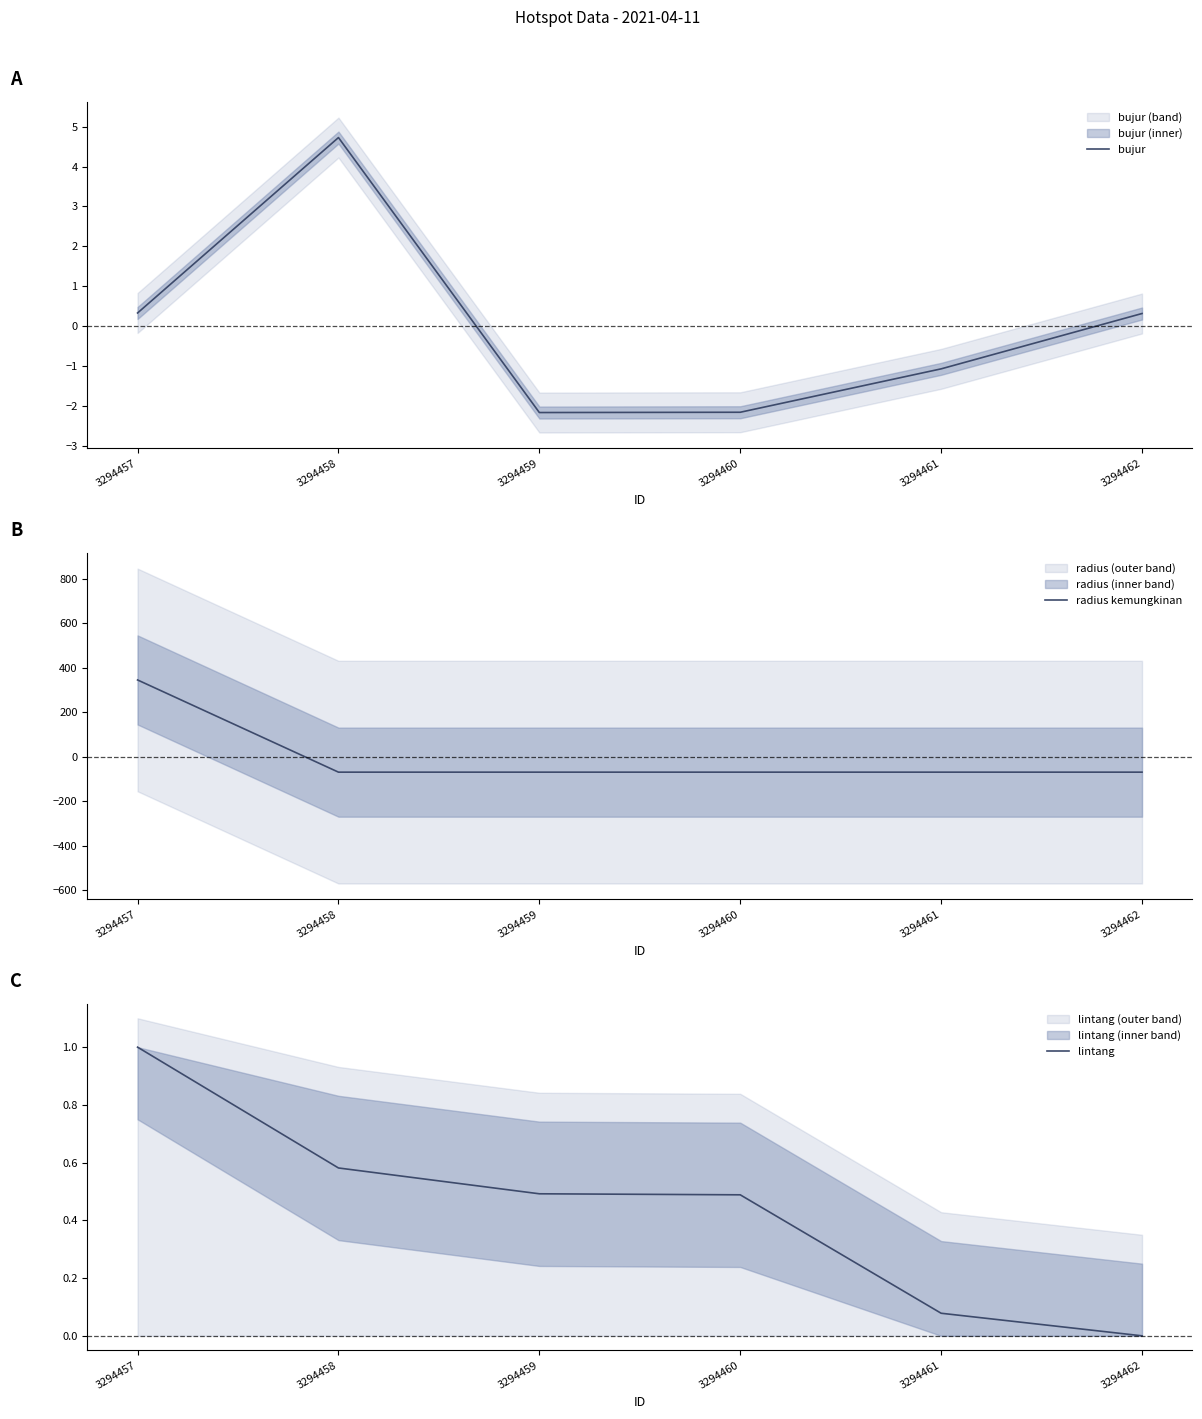

Where is bujur nearest to the value 1?

3294457